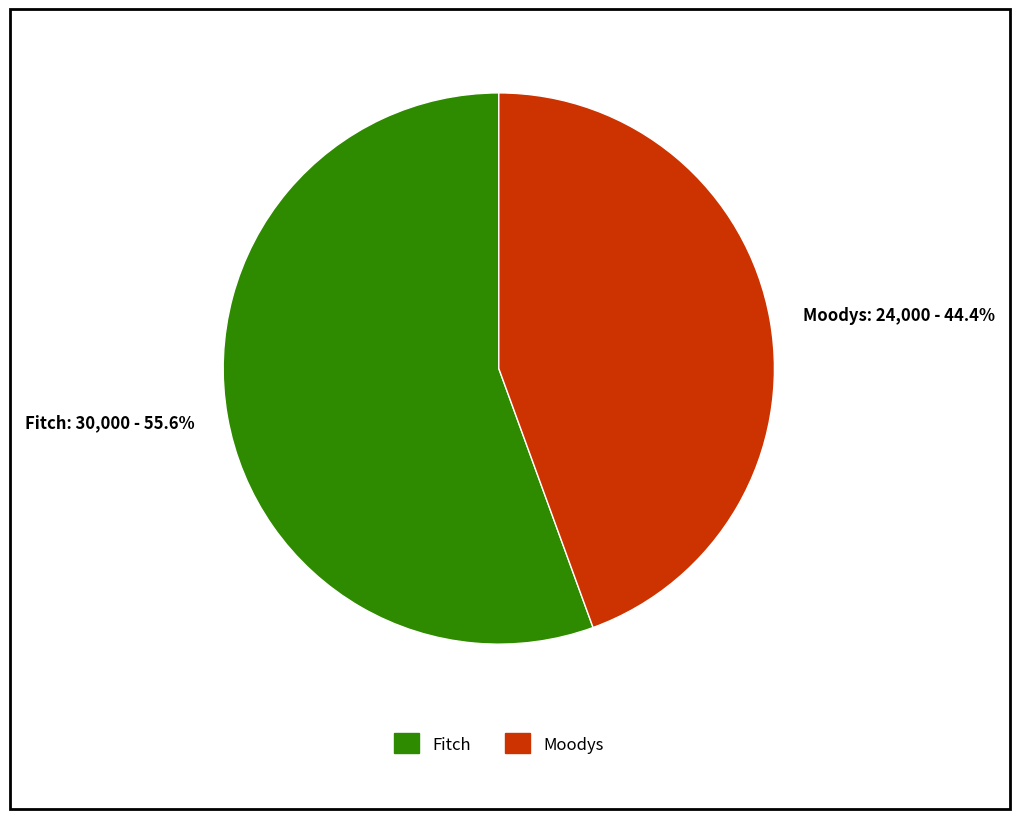

Which category accounts for the majority?

Fitch